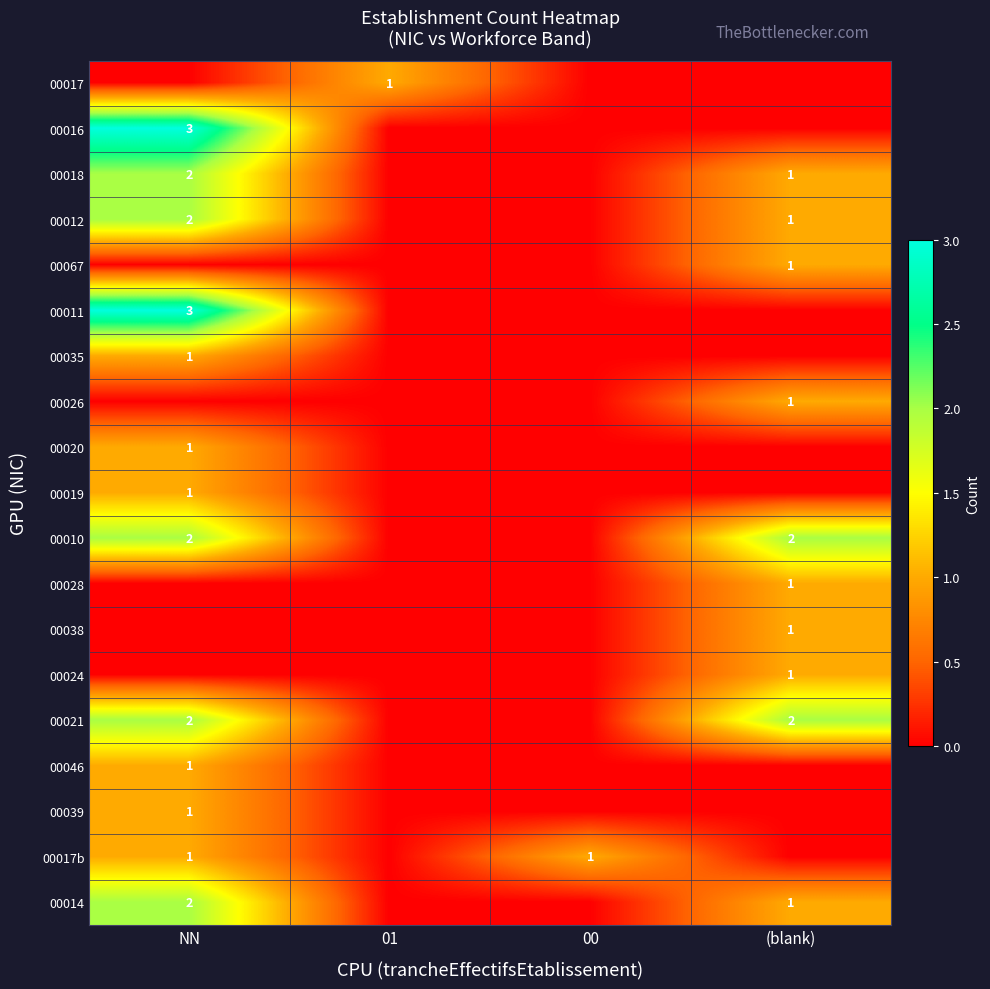

True or false: 00039 has a value of 0 at NN.

False